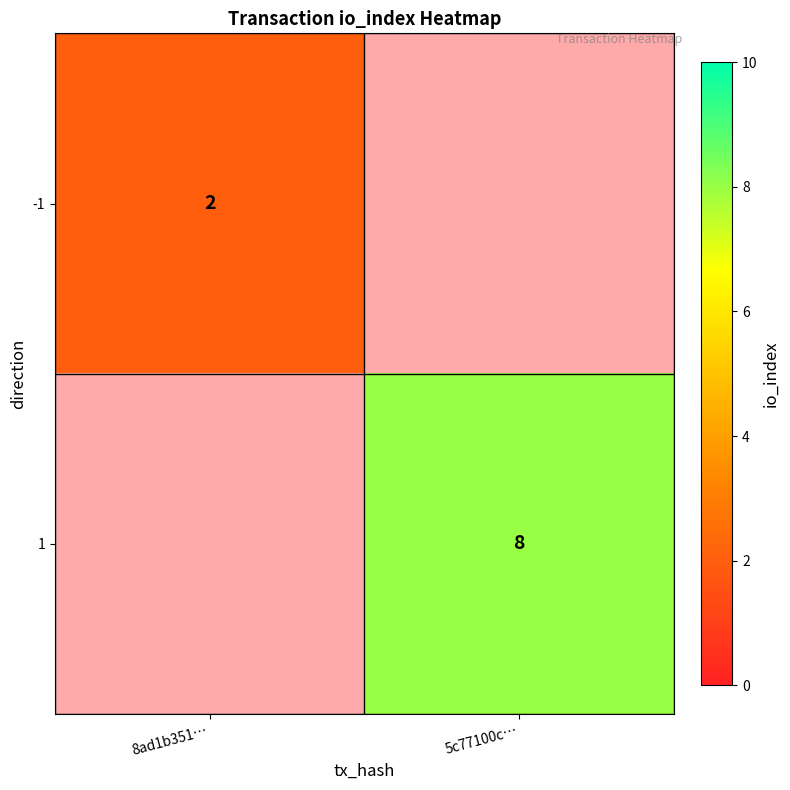

At how many categories does at least one series exceed 4?

1